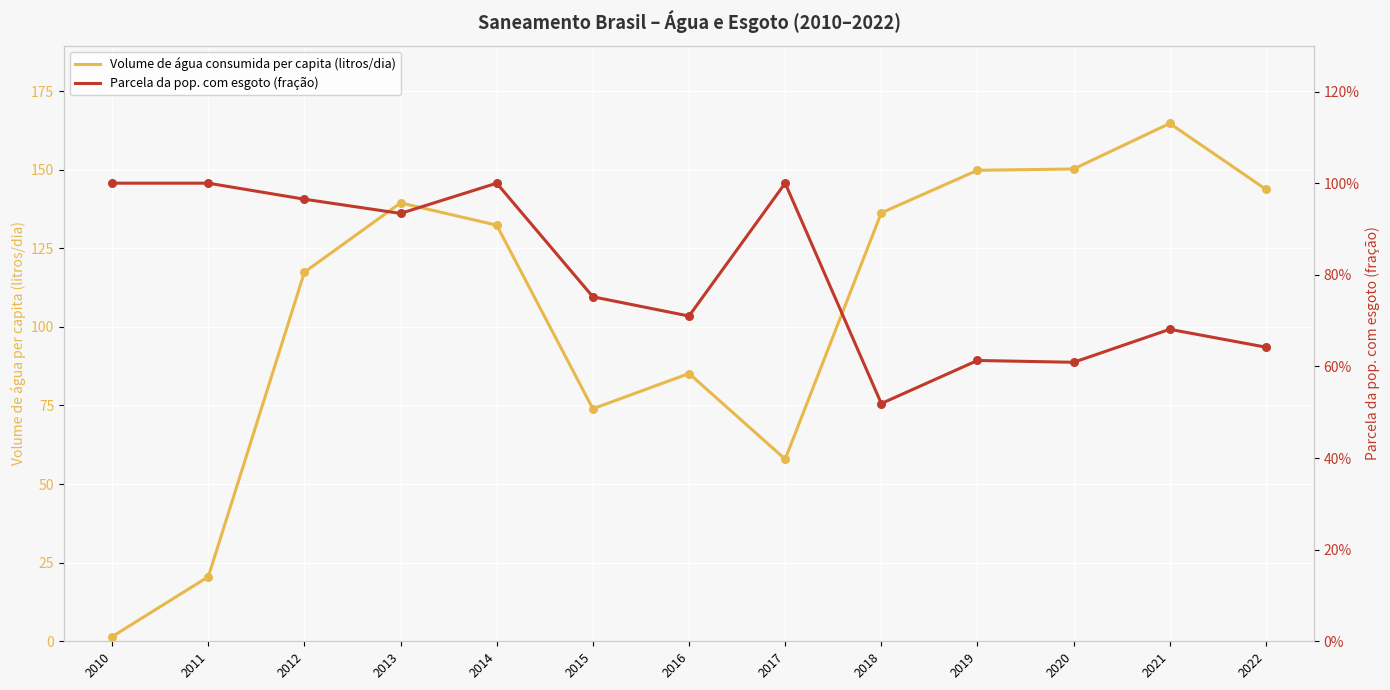

Is the value of Parcela da pop. com esgoto (fração) at 2021 greater than the value of Volume de água consumida per capita (litros/dia) at 2010?

No